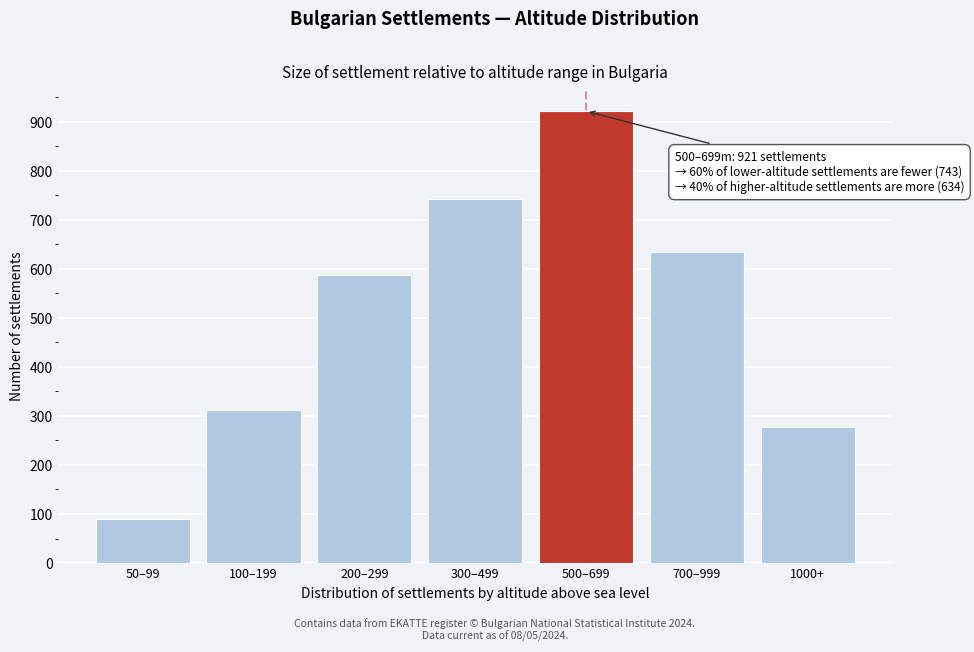

Reading right to left, list all the values displayed in this chart.

1000+=278	700–999=634	500–699=921	300–499=743	200–299=587	100–199=312	50–99=89